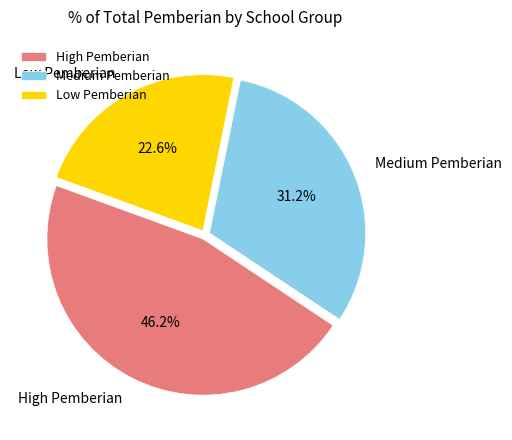

What is the smallest slice in the pie chart?

Low Pemberian